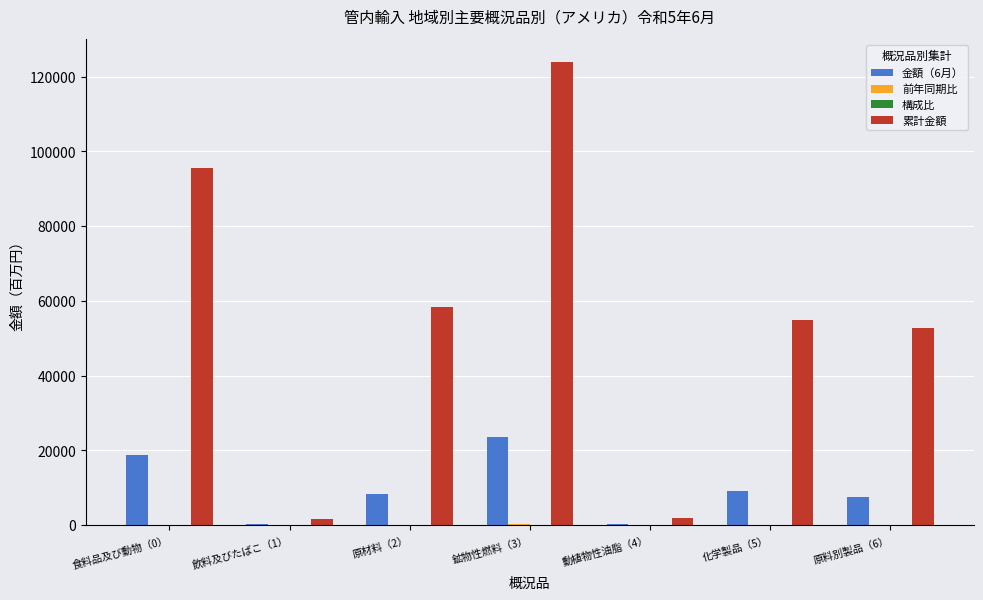

Count the number of categories in the chart.

7